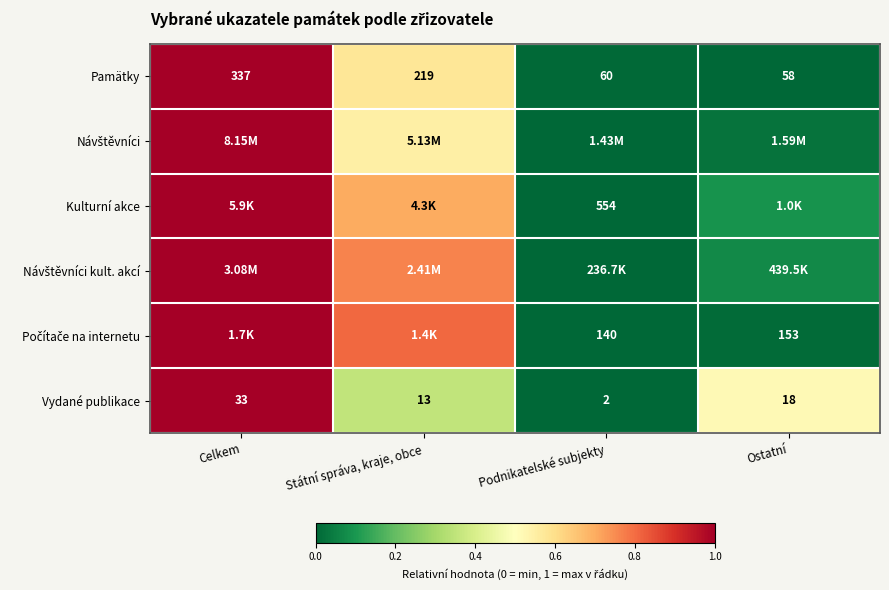

Which category has the lowest value in the Vydané publikace series?

Podnikatelské subjekty